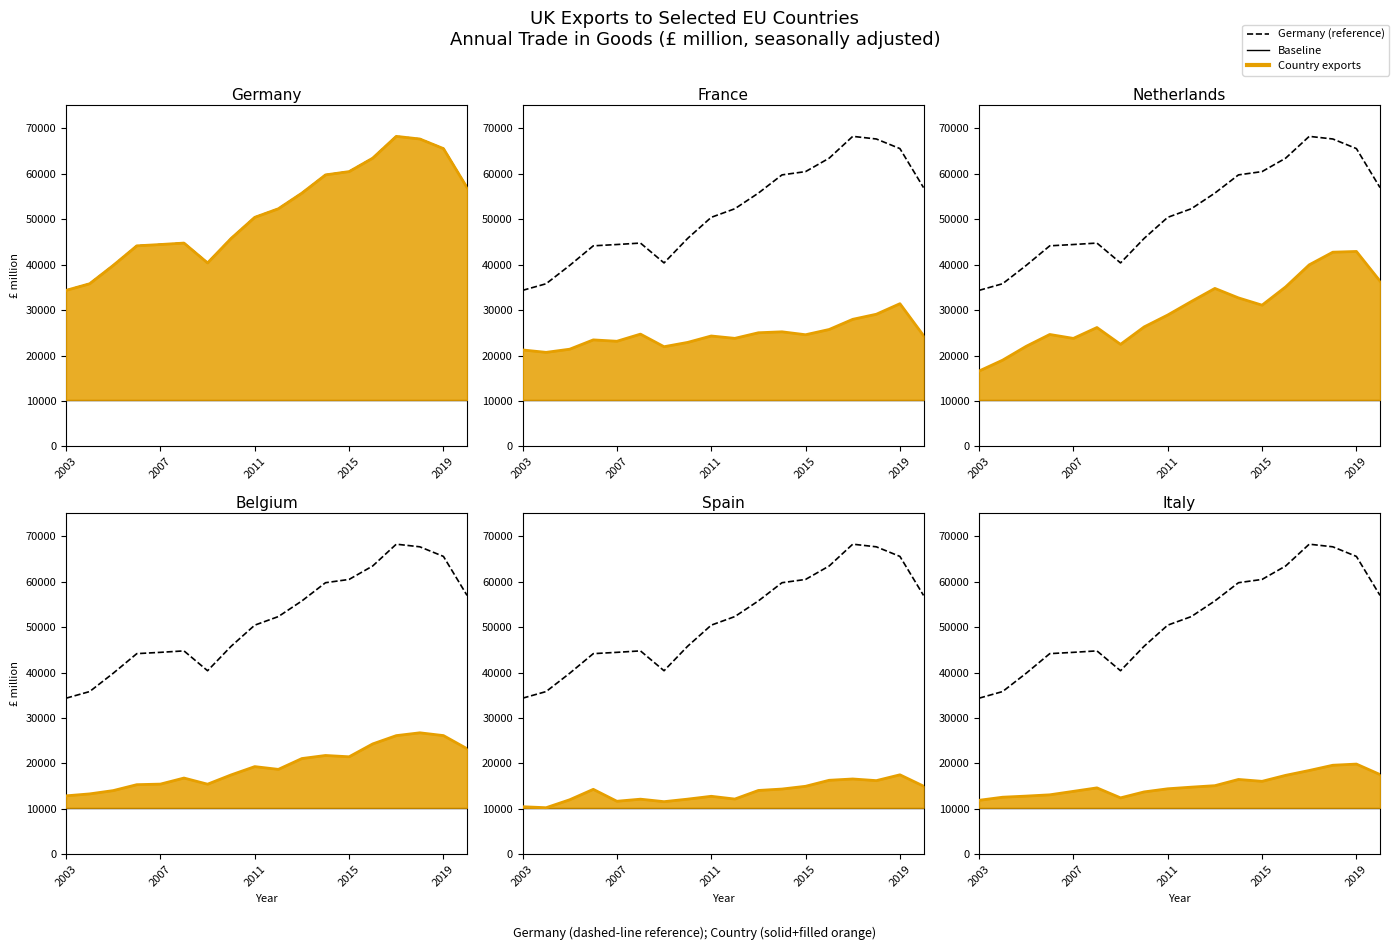

Is the value of Germany at 2005 greater than the value of France at 2013?

Yes